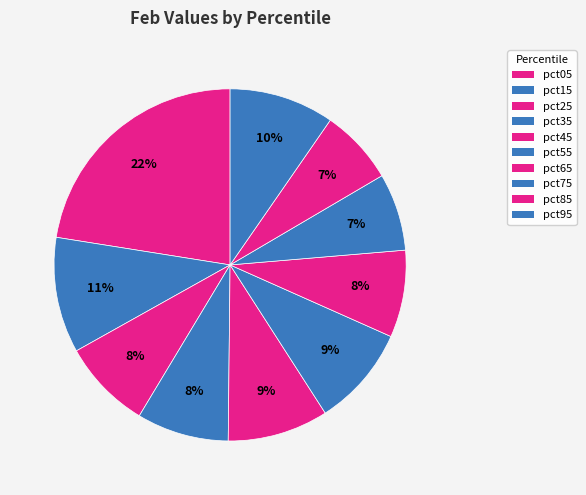

What is the total percentage of pct15 and pct85?

17.5%